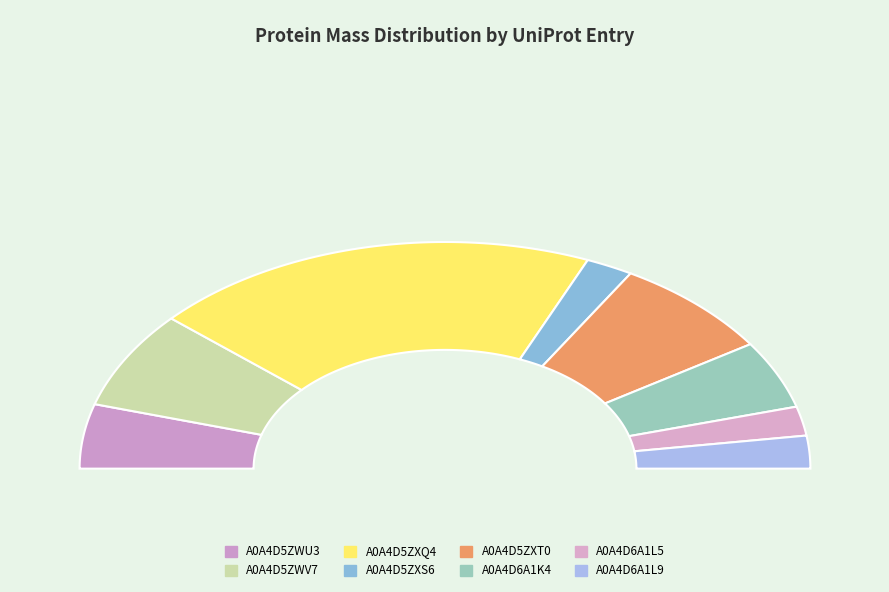

To the nearest percent, what is the combined percentage of A0A4D5ZXT0 and A0A4D5ZXS6?

19%